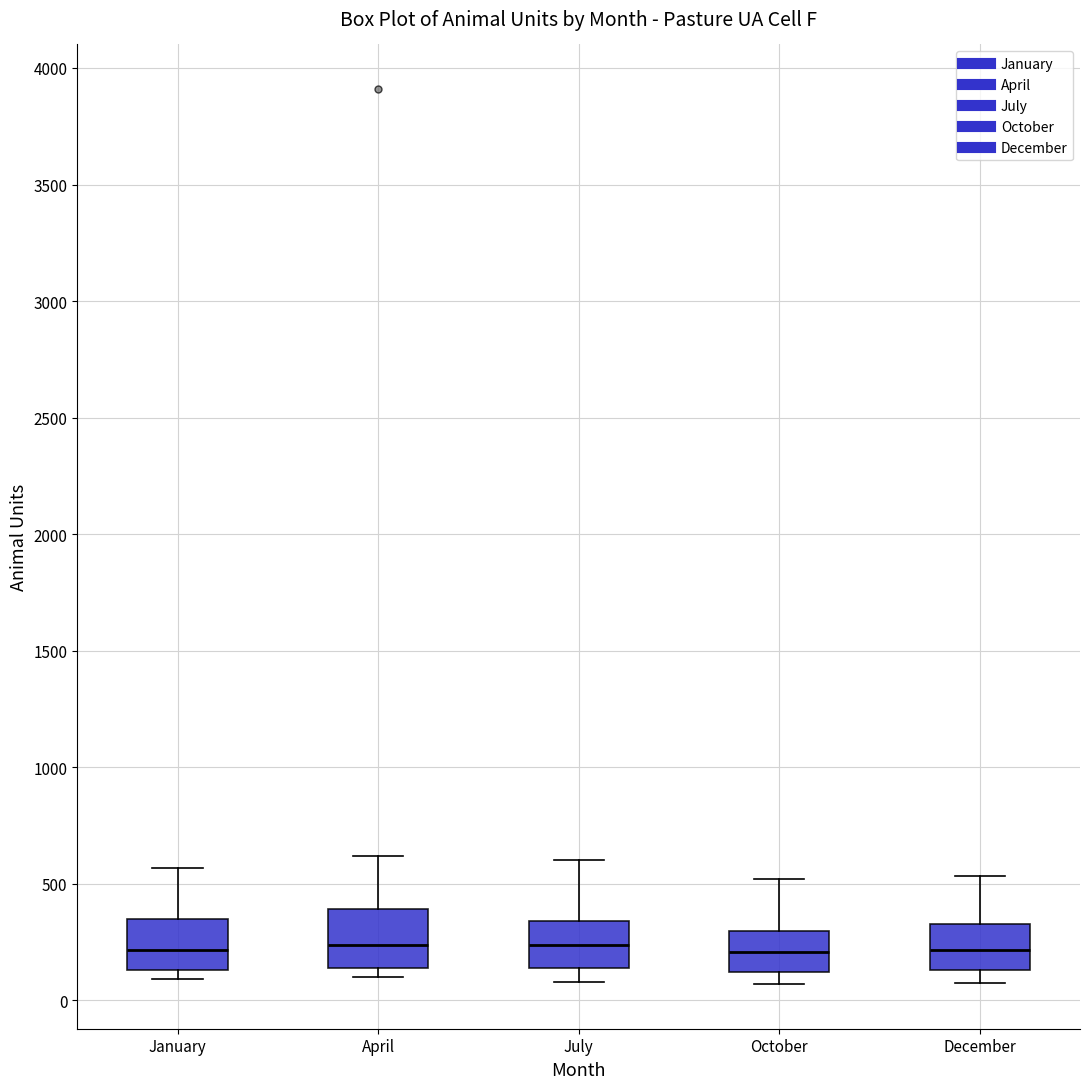

Where does the lower whisker of the box for December end on the y-axis? The values are not printed on the chart, so give them approximately, as read against the axis.

50